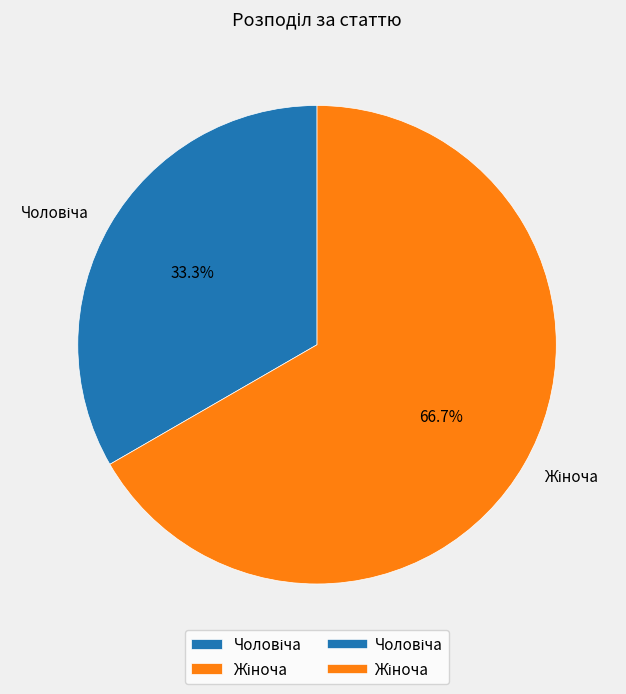

How many slices are in this pie chart?

2